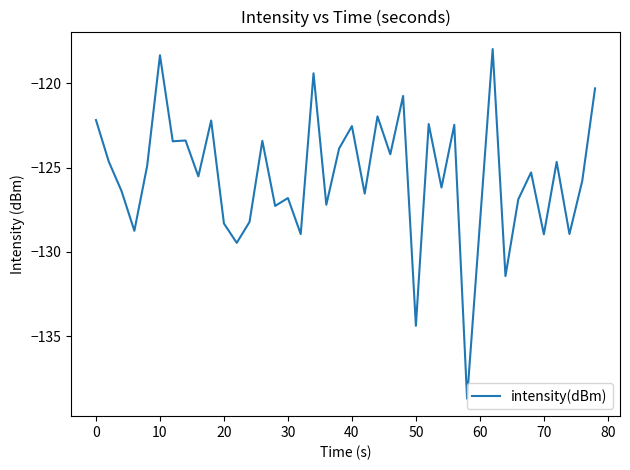

What is the difference between the maximum and minimum values?

20.8